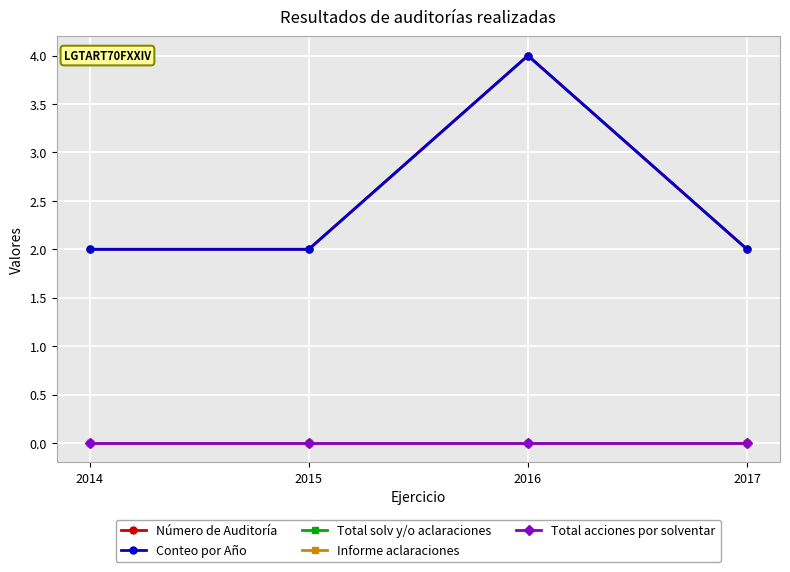

Does the chart have visible grid lines?

Yes